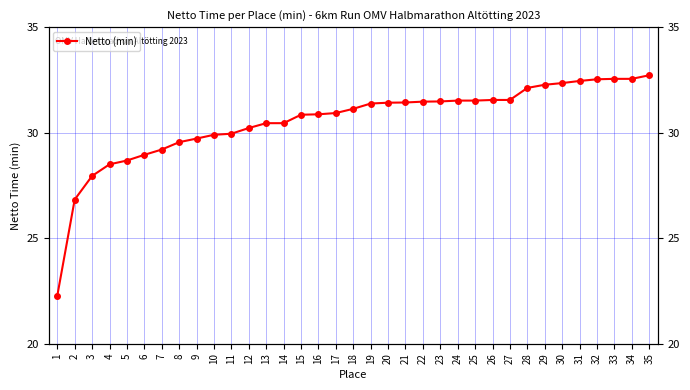

How many lines are shown in the chart?

1